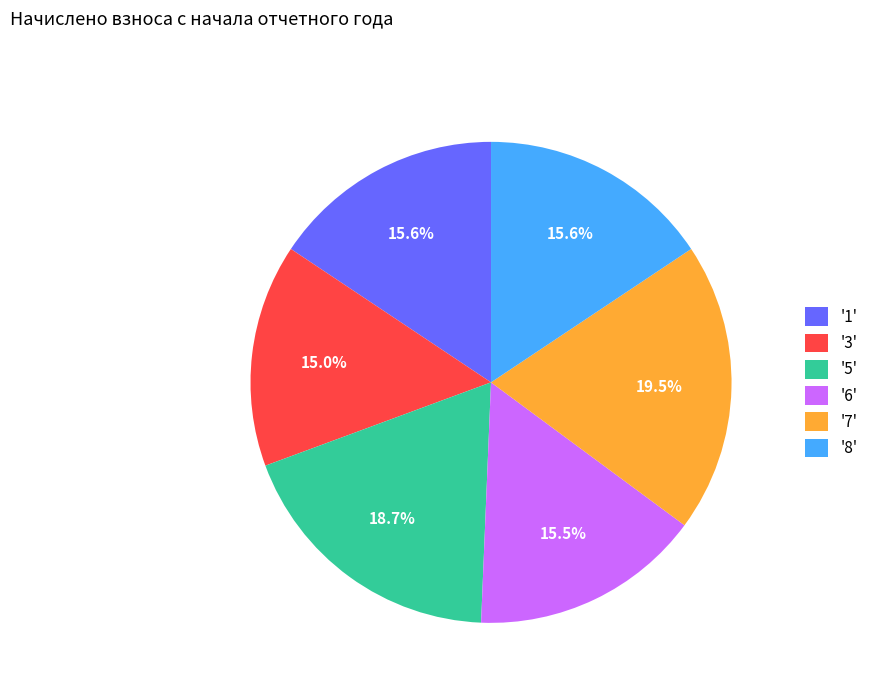

What portion of the pie excludes '3'?

85.0%